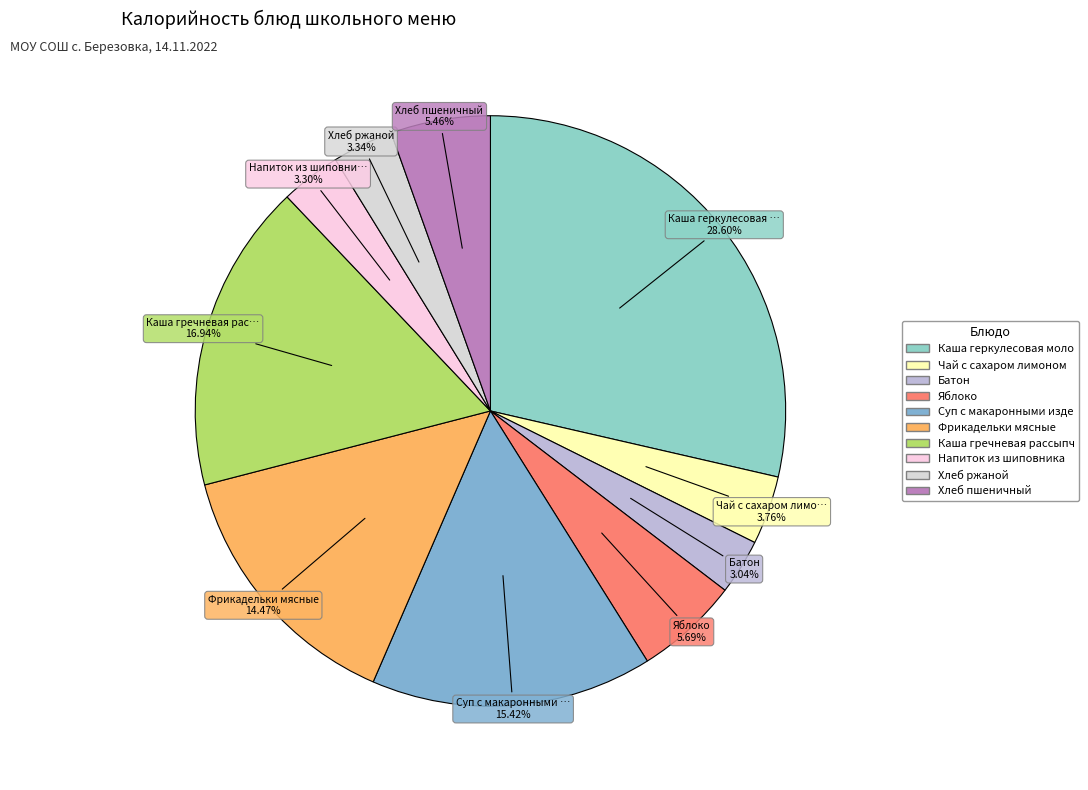

Which slice is the largest?

Каша геркулесовая молочная